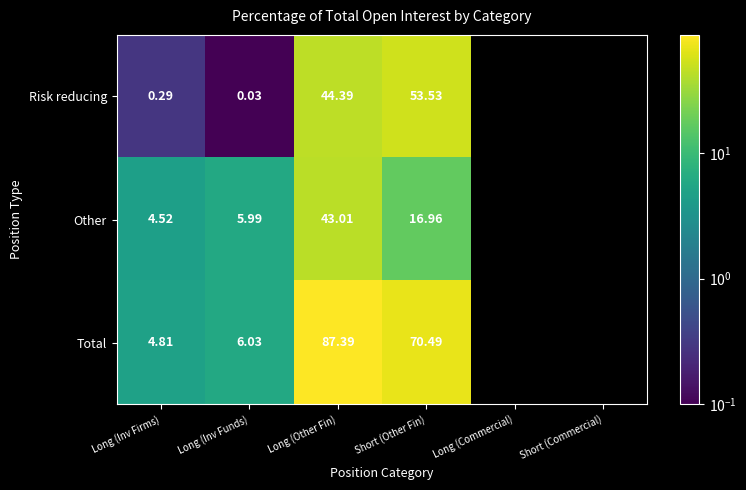

List the series in order of their peak value, highest first.

Total, Risk reducing, Other